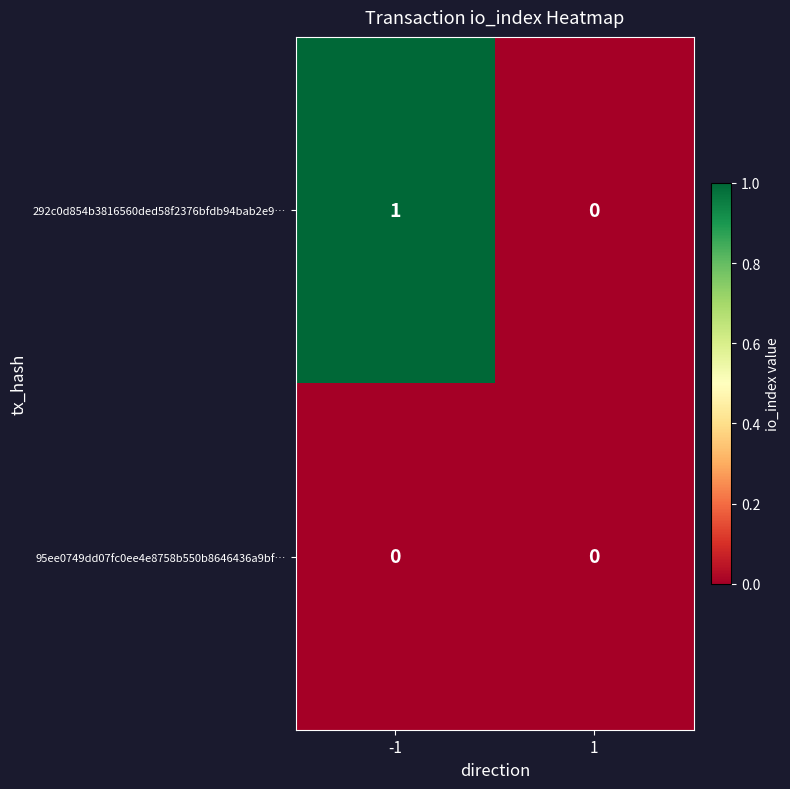

At -1, list the series in order from largest to smallest.

292c0d854b3816560ded58f2376bfdb94bab2e9…, 95ee0749dd07fc0ee4e8758b550b8646436a9bf…